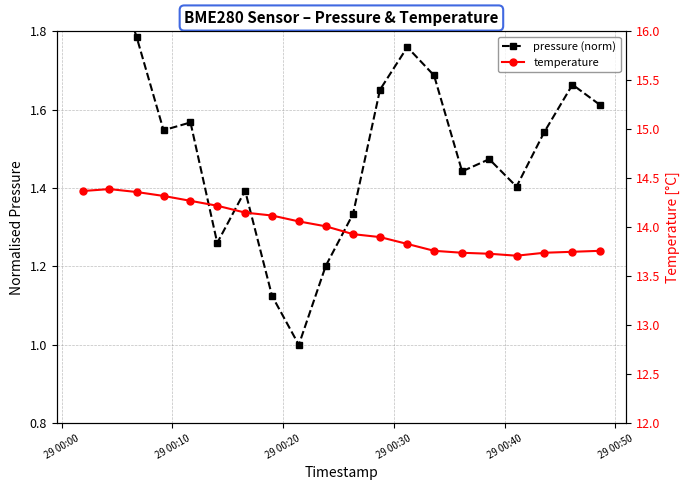

At which label does temperature first exceed 14?

29 00:00